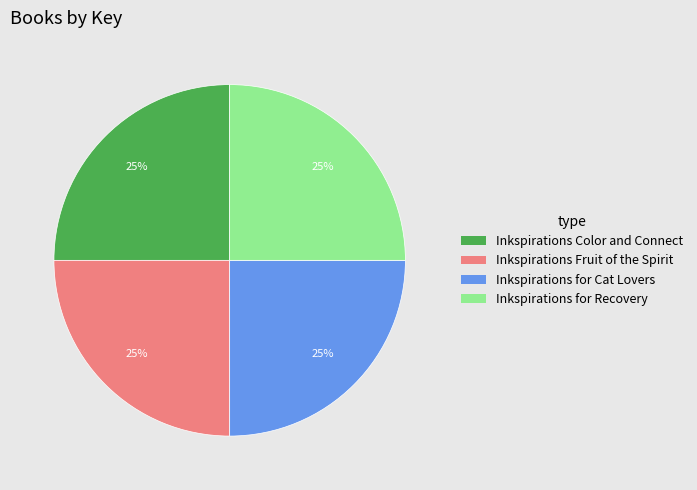

Is it true that Inkspirations for Cat Lovers is 17% of the pie?

False